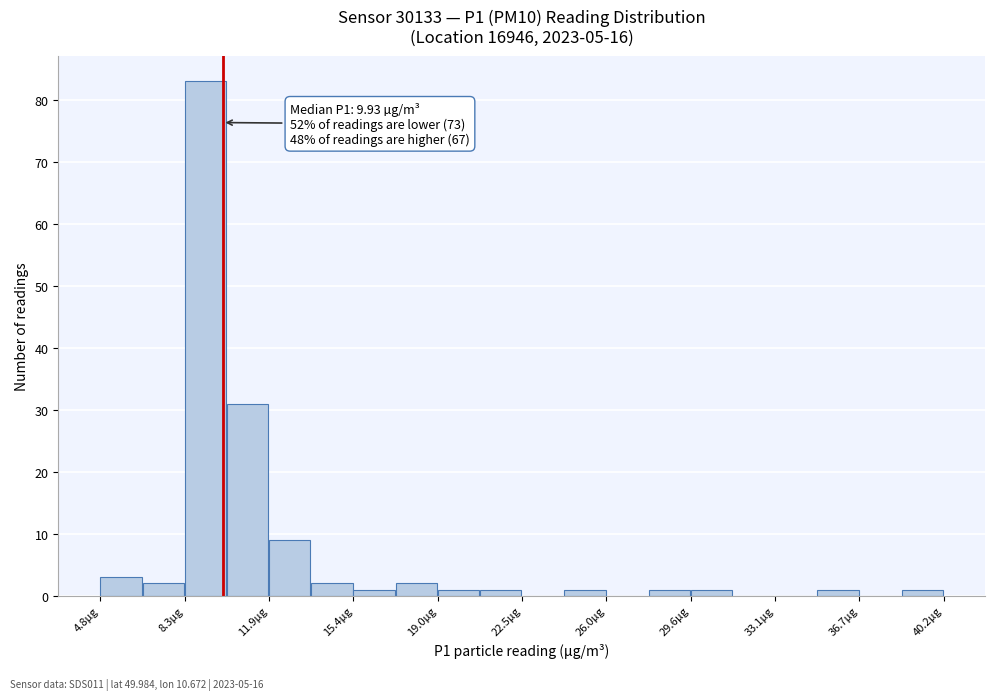

Around what value on the x-axis is the tallest bar? Give the approximate position of its centre, as read against the axis.

9.0